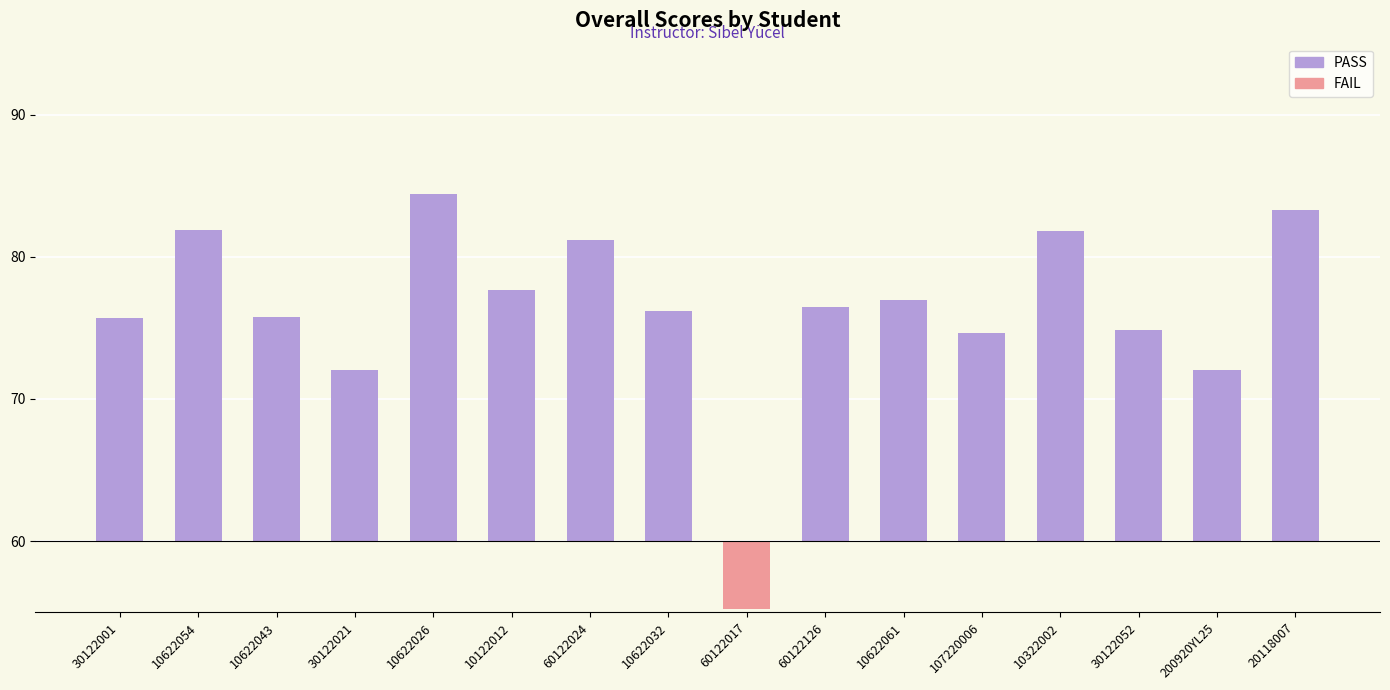

The chart shows a value of 14.7 at 107220006. True or false?

True